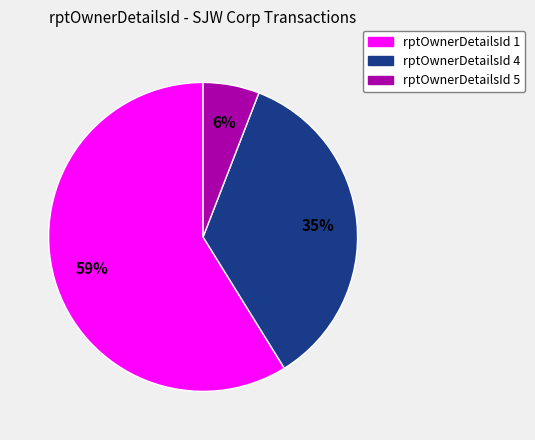

Count the number of slices in the pie.

3